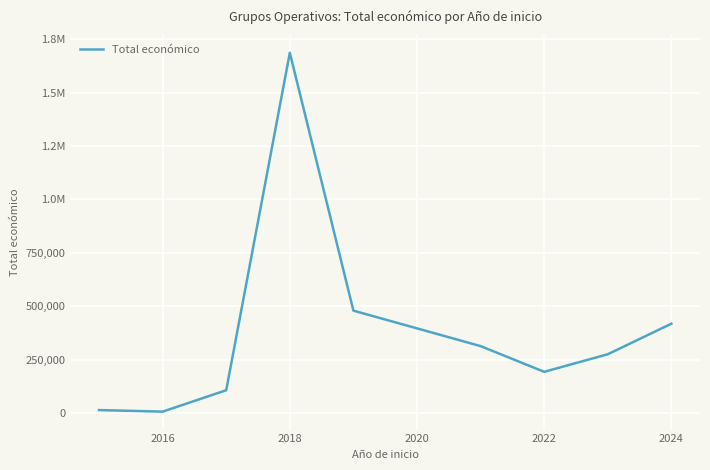

Is this an area chart (filled region under the line)?

No